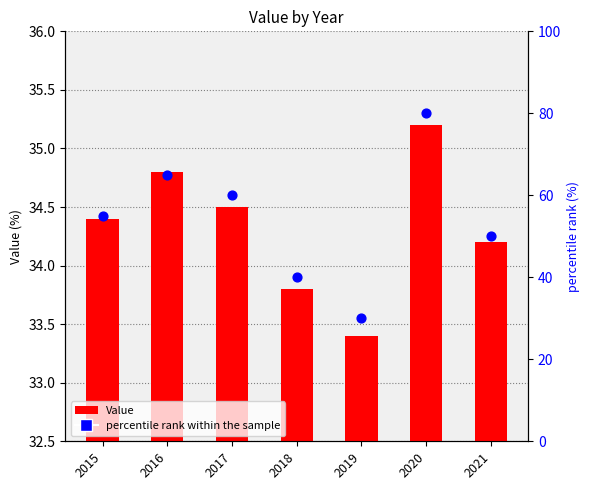

Which series has the largest Y range (max minus min)?

percentile rank within the sample